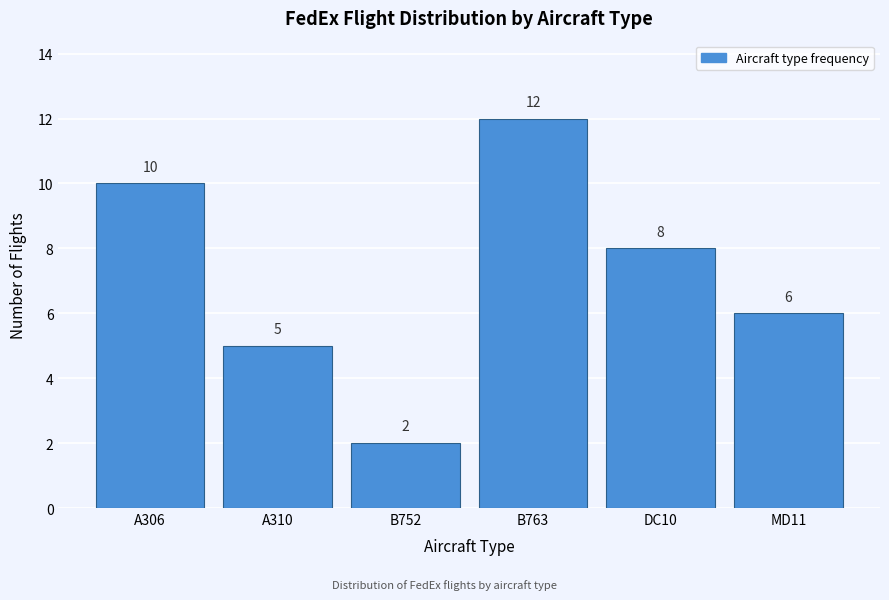

Reading left to right, what are all the values shown in this chart?

A306=10	A310=5	B752=2	B763=12	DC10=8	MD11=6